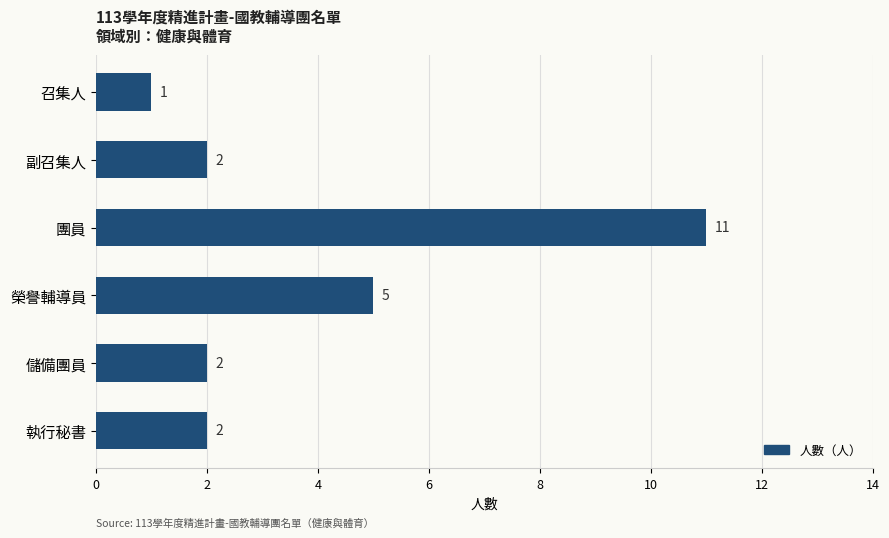

What is the sum of all values?

23